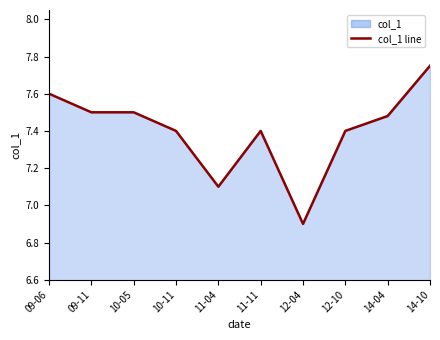

At which category does the data reach its first local peak?

11-11